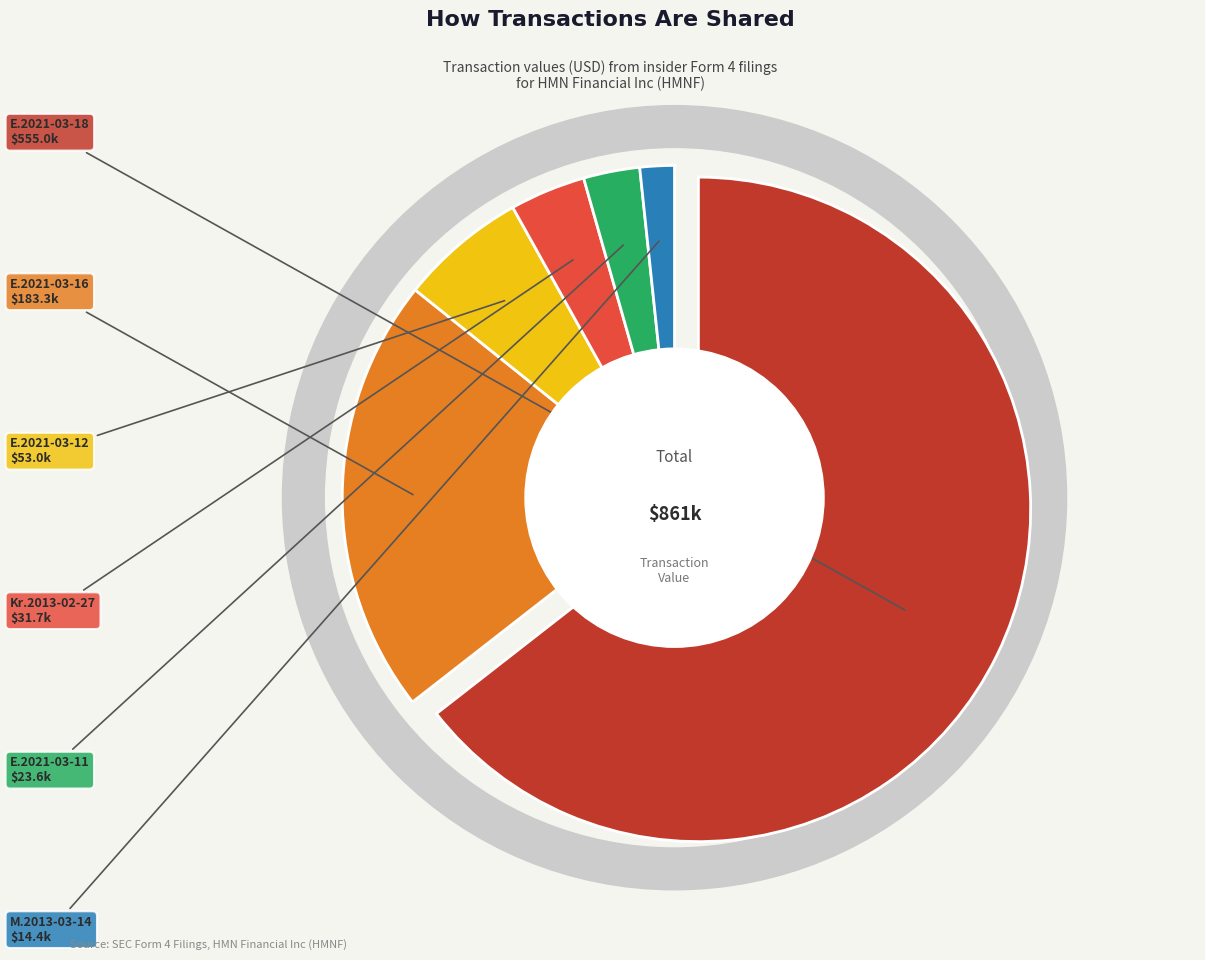

Which slice is the largest?

Eberle 2021-03-18